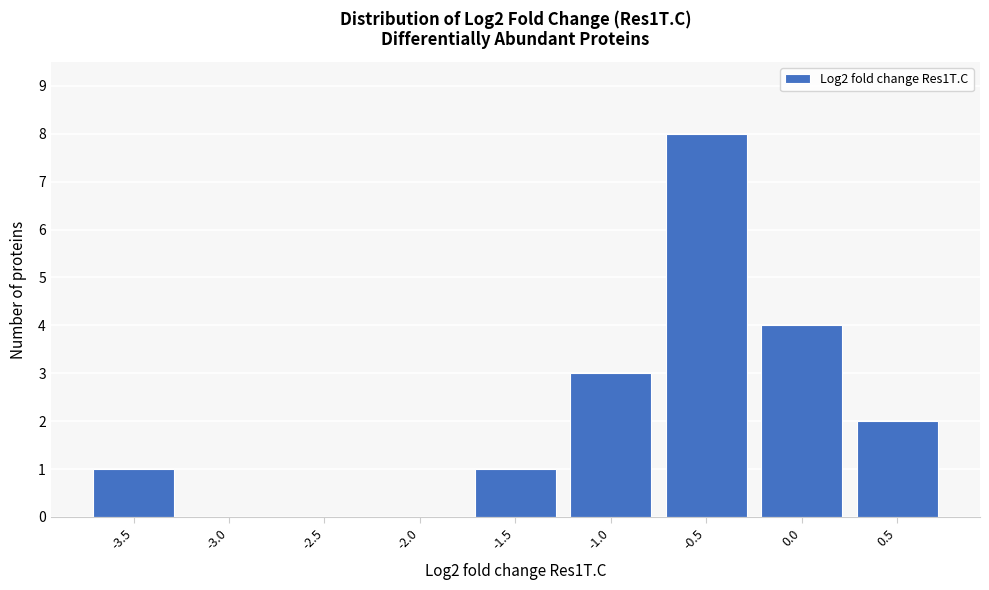

Reading left to right, transcribe all the data shown in this chart.

-3.5=1	-3.0=0	-2.5=0	-2.0=0	-1.5=1	-1.0=3	-0.5=8	0.0=4	0.5=2